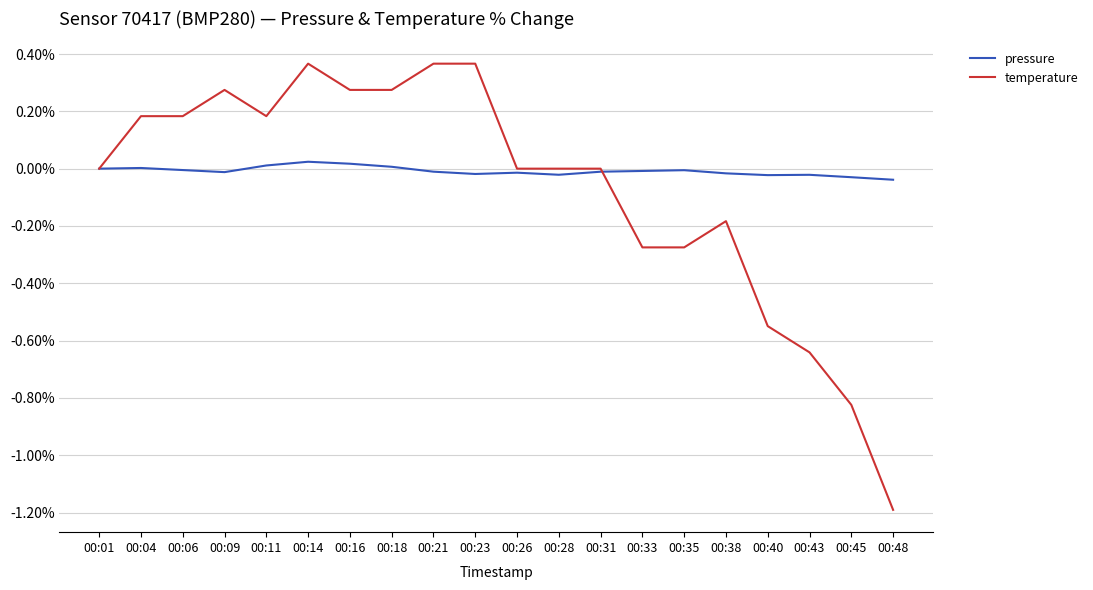

Which series has the largest total across all categories?

pressure